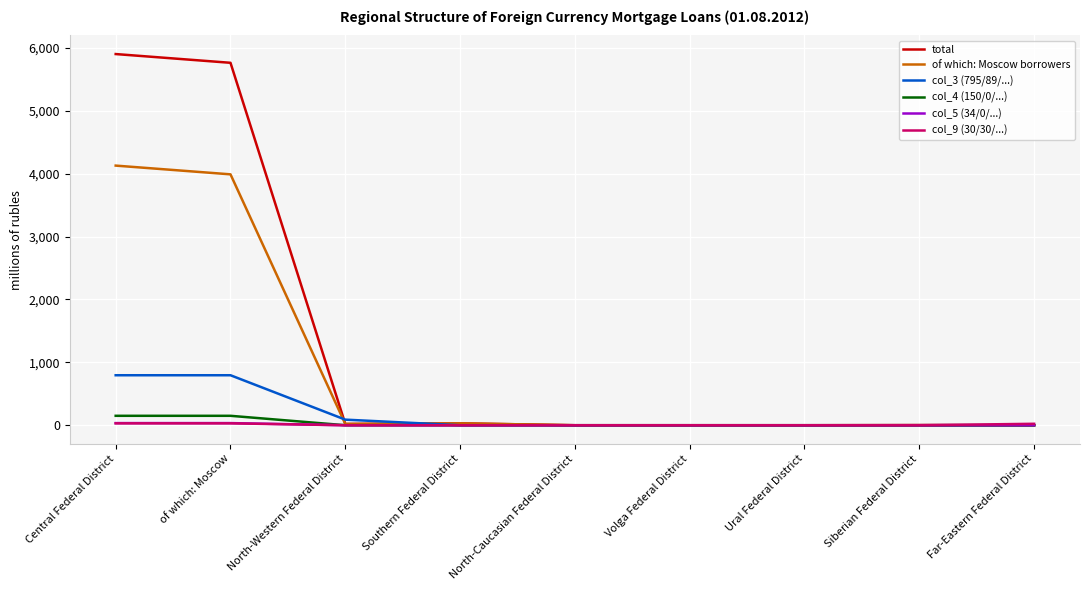

At which label is of which: Moscow borrowers closest to 2064?

of which: Moscow